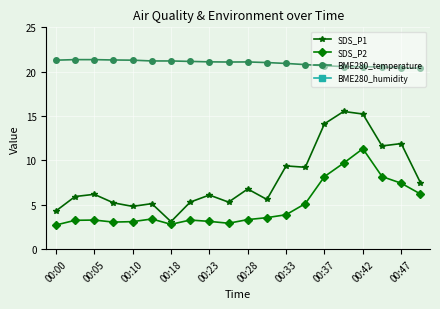

How many lines are shown in the chart?

4